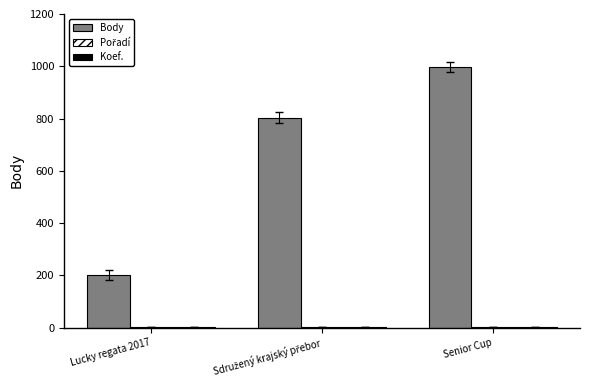

At which category is the sum across all series the highest?

Senior Cup